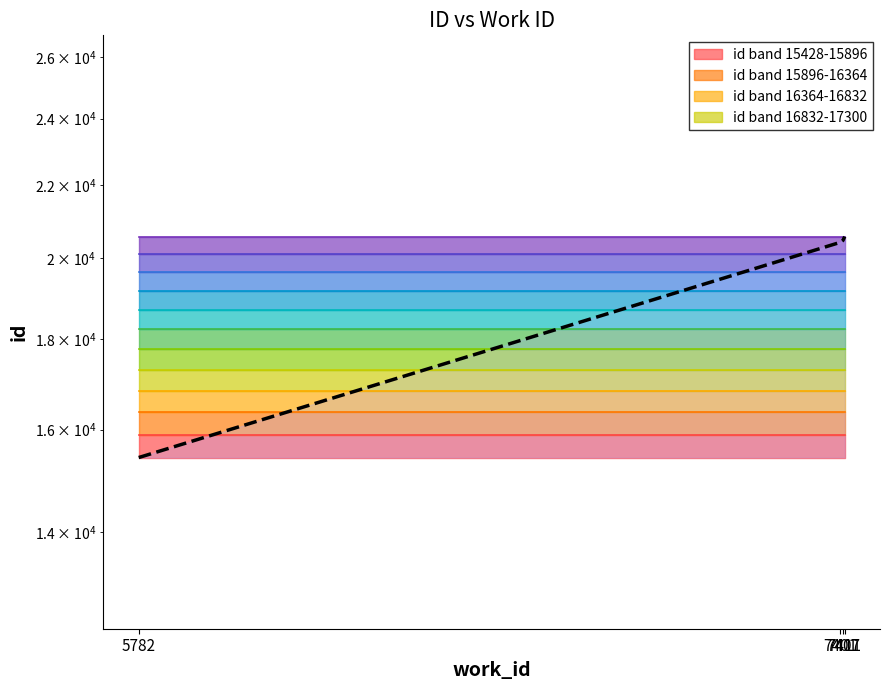

True or false: the data has more than 2 interior local peaks.

False